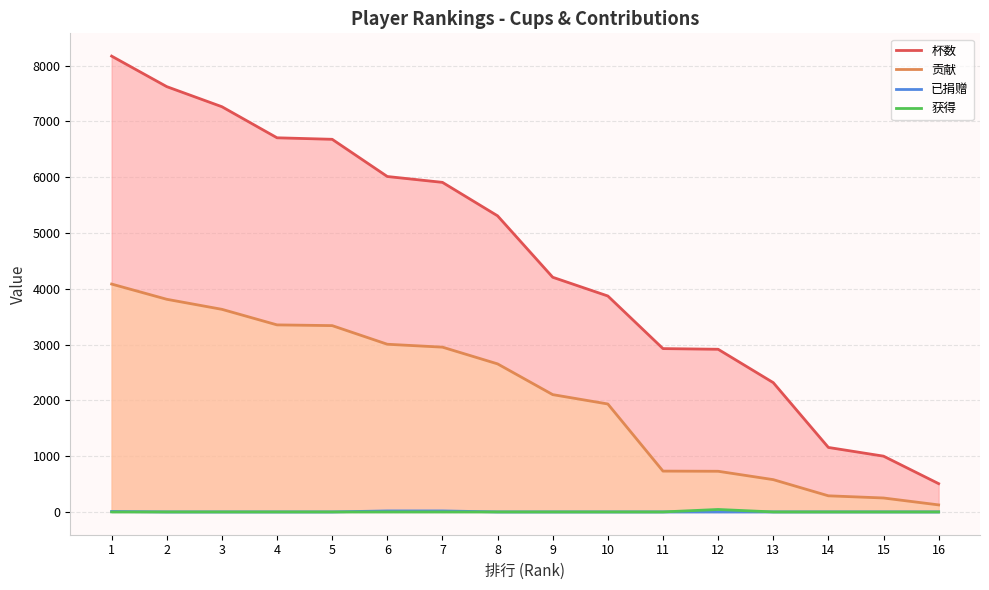

True or false: 杯数 has a value of 6707 at 4.

True